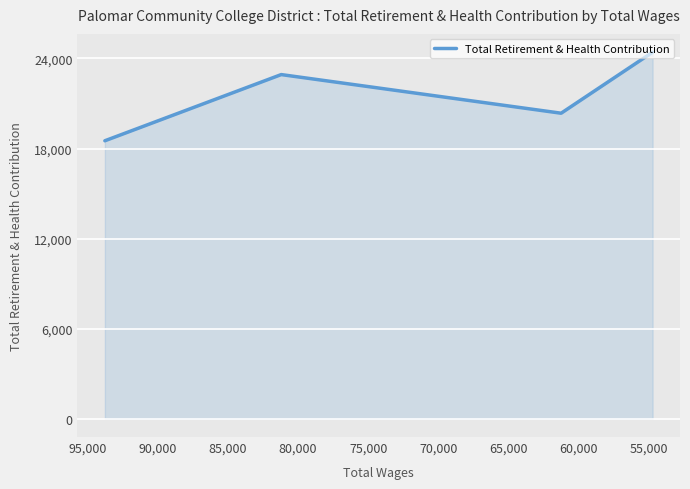

What is the difference between the maximum and minimum values?

5900